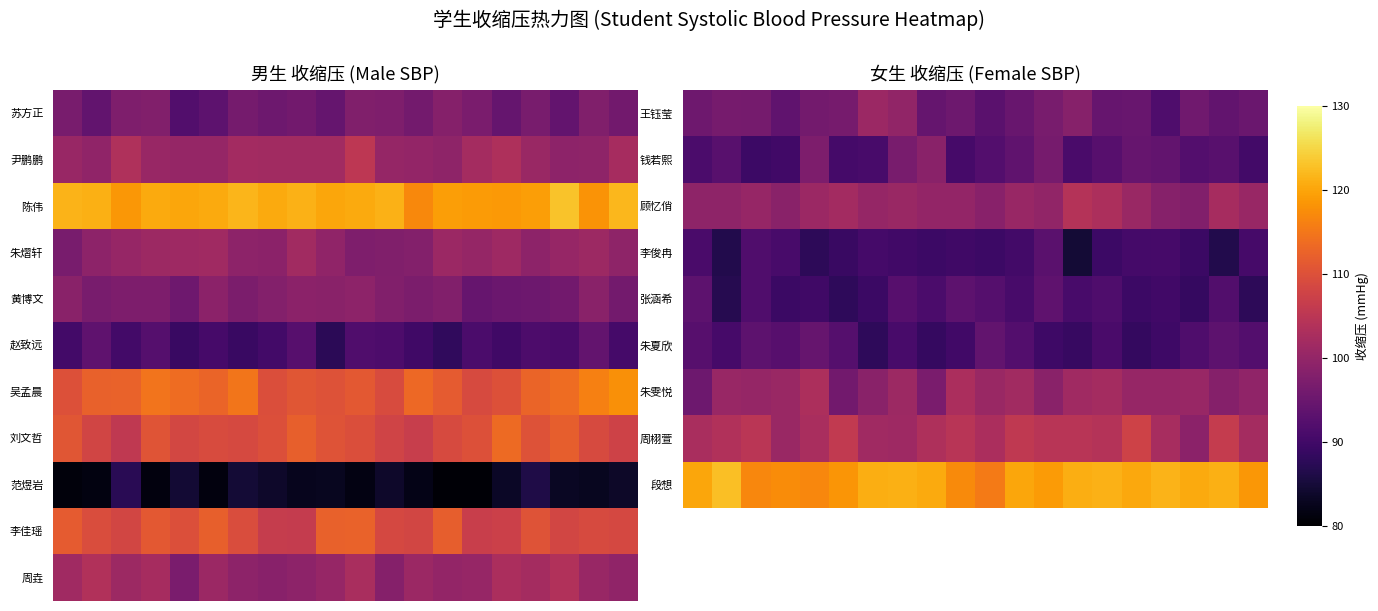

Which has a higher value, 9 or 1?

1